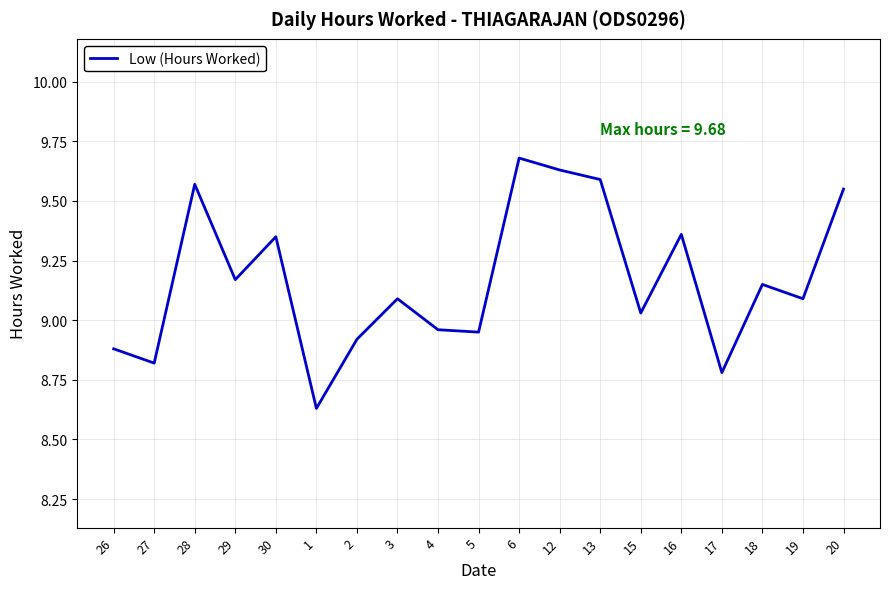

What is the greatest value displayed?

9.7